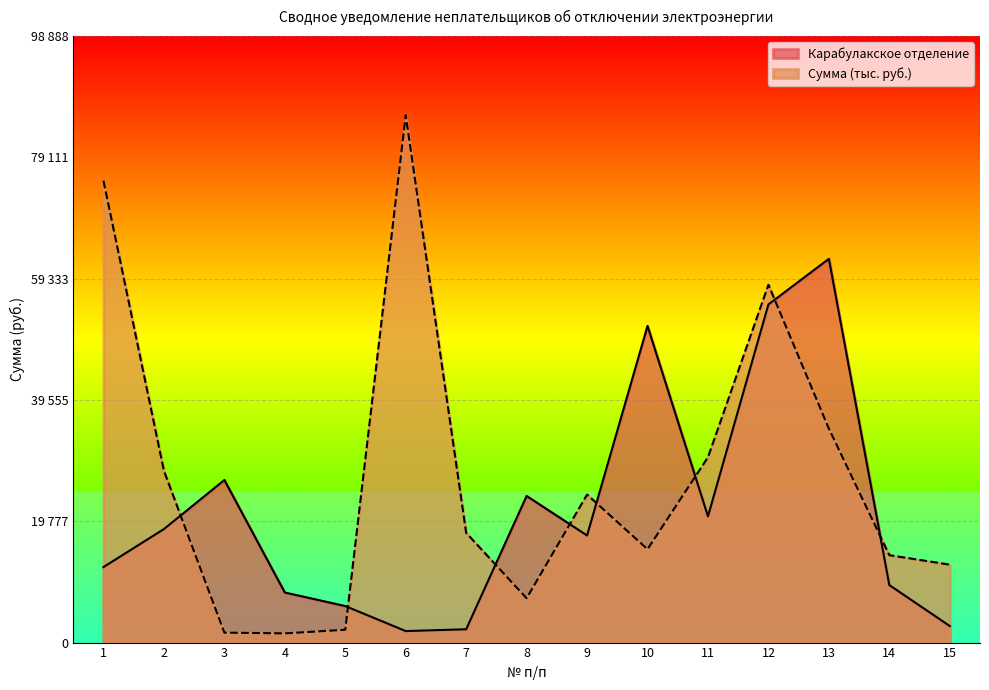

How many data points in Карабулакское отделение are above 17459?

8